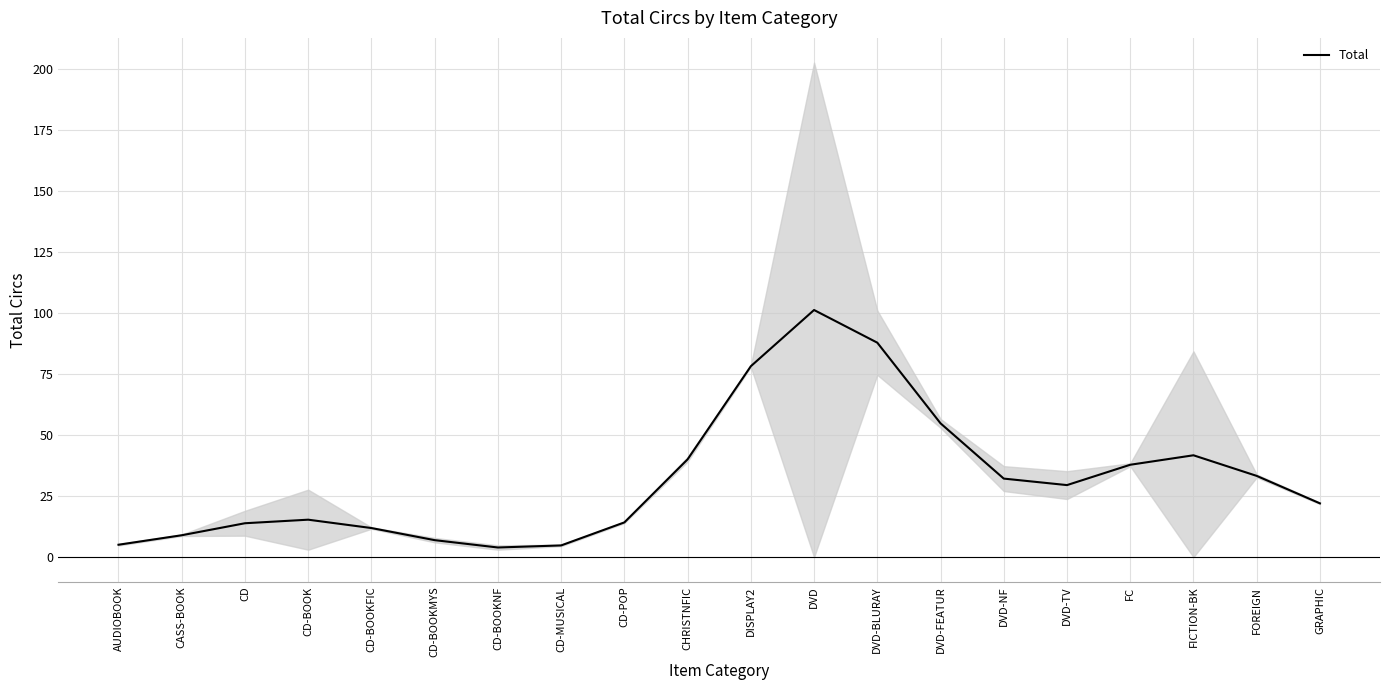

Which label corresponds to the largest value in the chart?

DVD